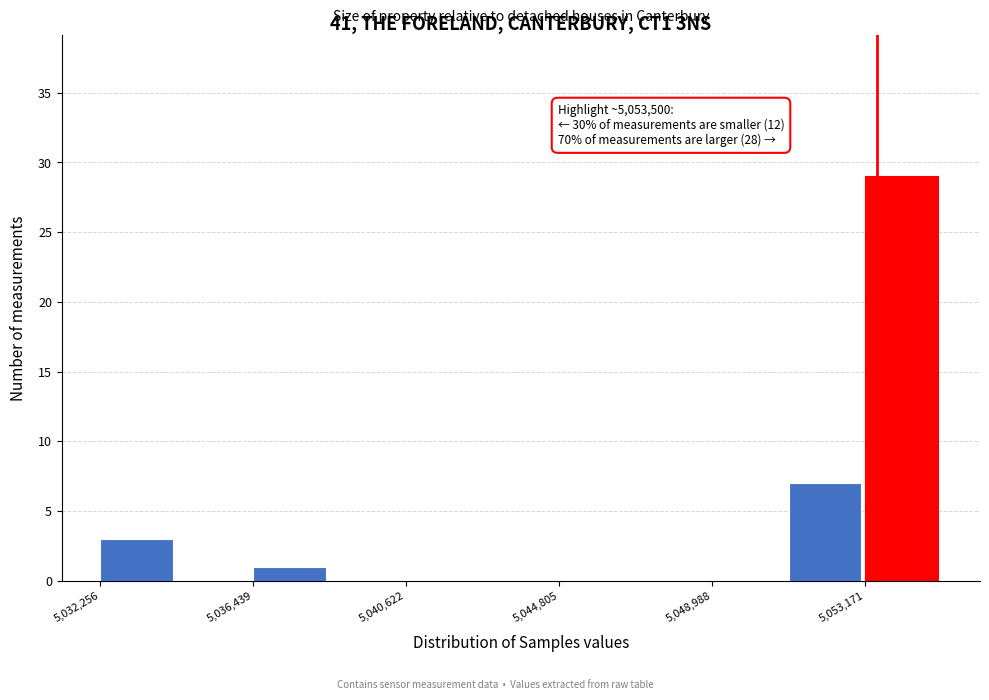

Which range on the x-axis has the tallest bar?

5053000 to 5055500